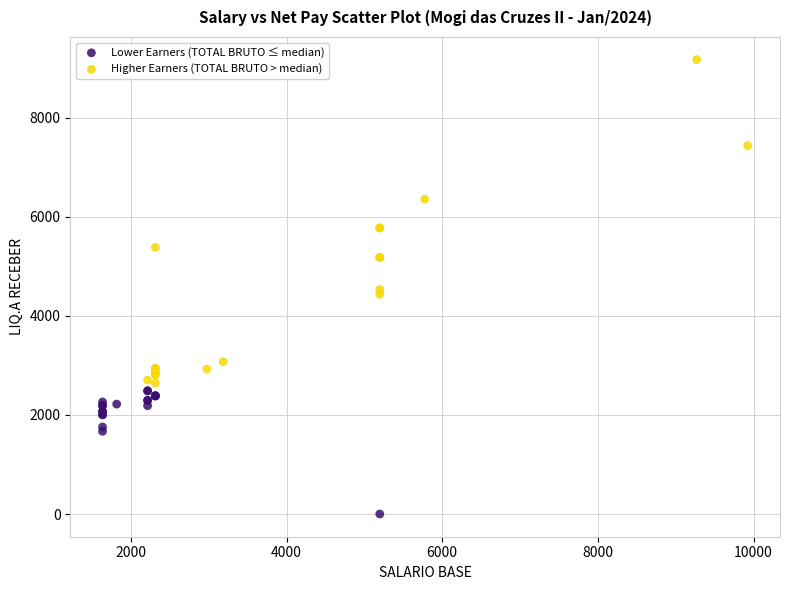

Which series has the largest Y range (max minus min)?

Higher Earners (TOTAL BRUTO > median)